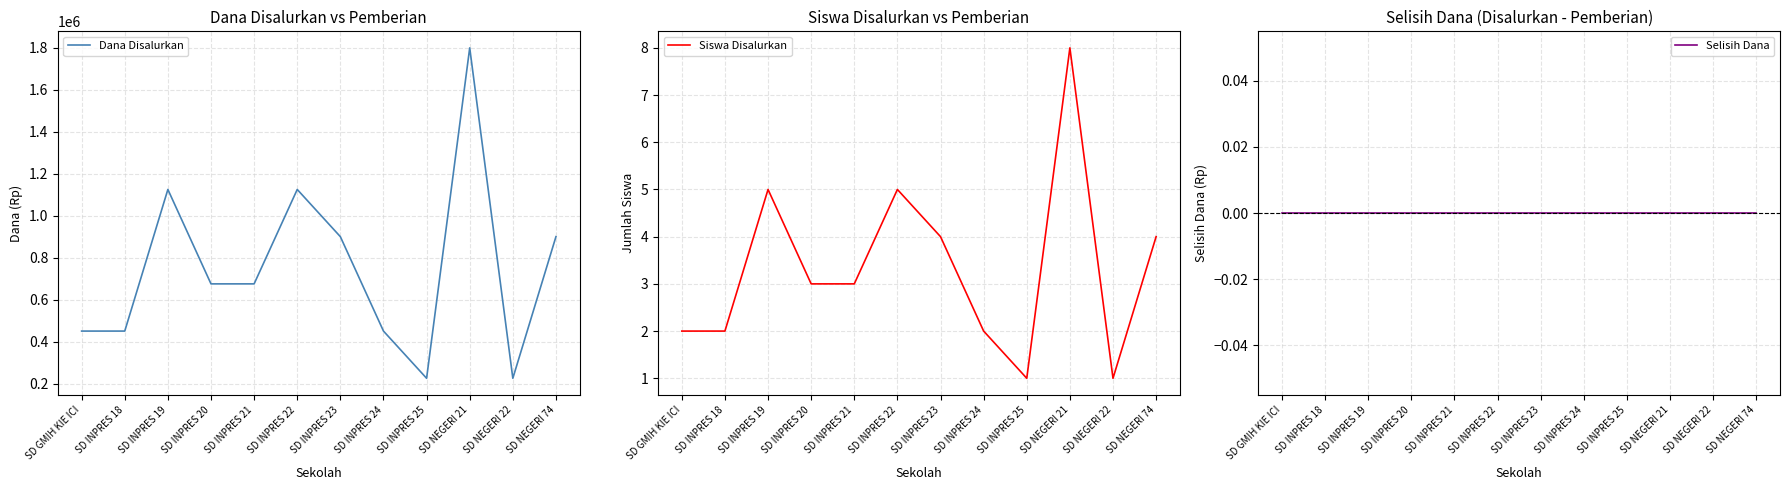

Reading left to right, list all the values displayed in this chart.

Dana Disalurkan: SD GMIH KIE ICI=450000	SD INPRES 18=450000	SD INPRES 19=1125000	SD INPRES 20=675000	SD INPRES 21=675000	SD INPRES 22=1125000	SD INPRES 23=900000	SD INPRES 24=450000	SD INPRES 25=225000	SD NEGERI 21=1800000	SD NEGERI 22=225000	SD NEGERI 74=900000
Siswa Disalurkan: SD GMIH KIE ICI=2	SD INPRES 18=2	SD INPRES 19=5	SD INPRES 20=3	SD INPRES 21=3	SD INPRES 22=5	SD INPRES 23=4	SD INPRES 24=2	SD INPRES 25=1	SD NEGERI 21=8	SD NEGERI 22=1	SD NEGERI 74=4
Selisih Dana: SD GMIH KIE ICI=0	SD INPRES 18=0	SD INPRES 19=0	SD INPRES 20=0	SD INPRES 21=0	SD INPRES 22=0	SD INPRES 23=0	SD INPRES 24=0	SD INPRES 25=0	SD NEGERI 21=0	SD NEGERI 22=0	SD NEGERI 74=0